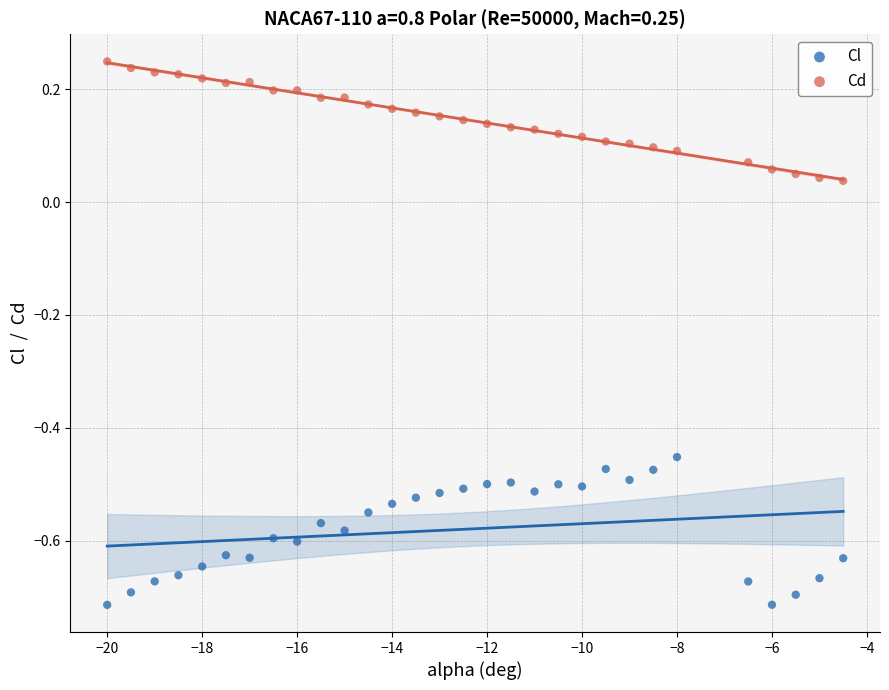

Which series reaches the minimum Y coordinate?

Cl